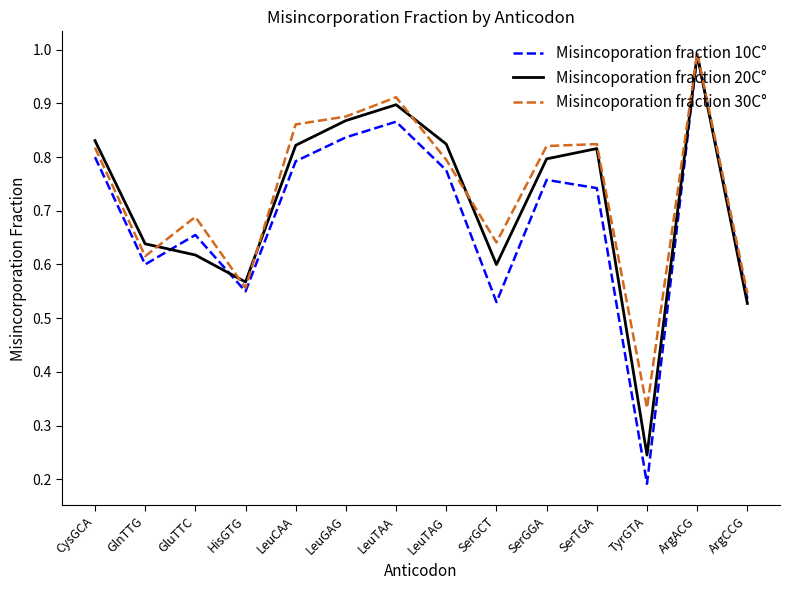

What position from the left is SerGCT?

9